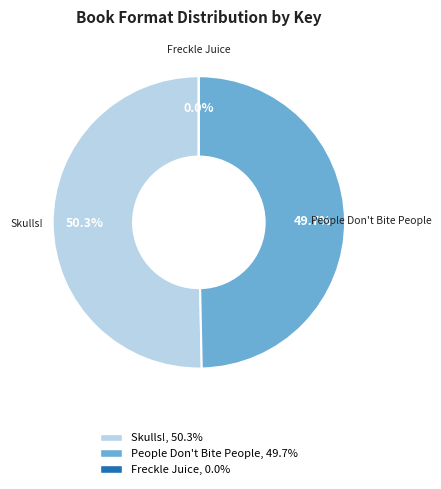

Which slice is the largest?

Skulls!